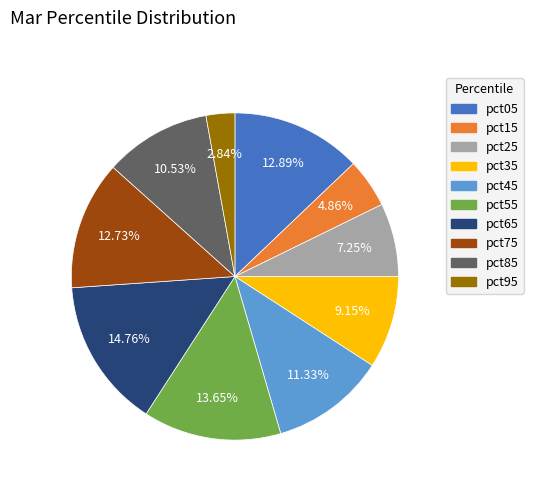

How many segments does this pie chart have?

10